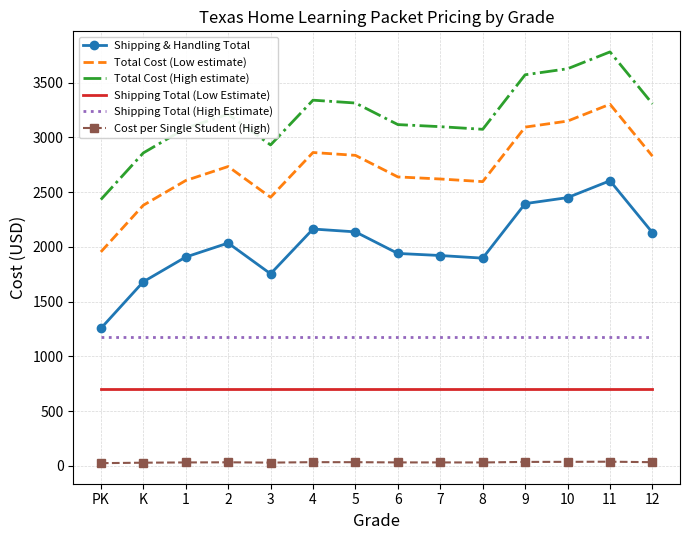

True or false: Total Cost (High estimate) and Total Cost (Low estimate) intersect in this chart.

False